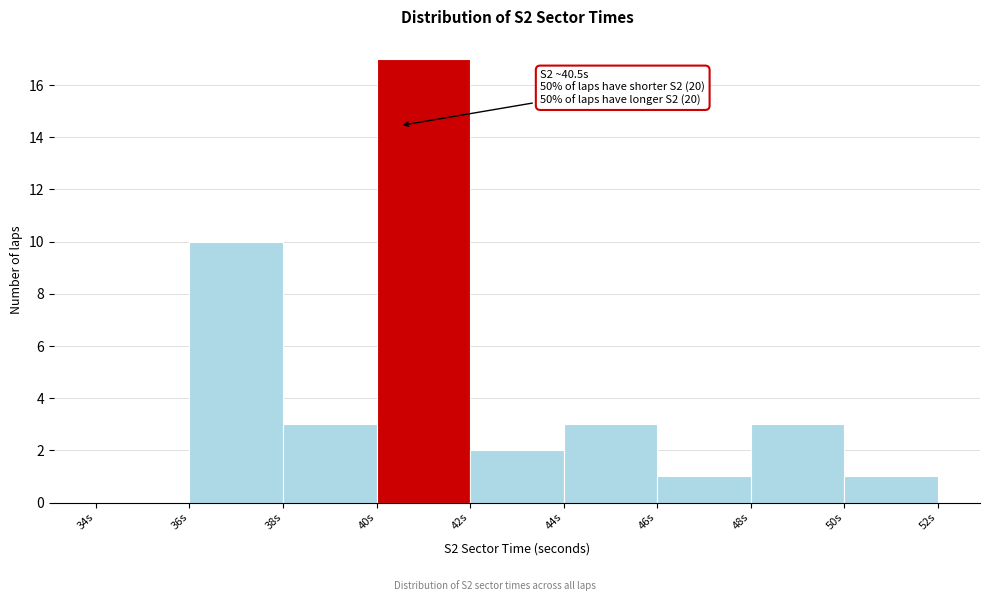

Which range on the x-axis has the tallest bar?

40 to 42